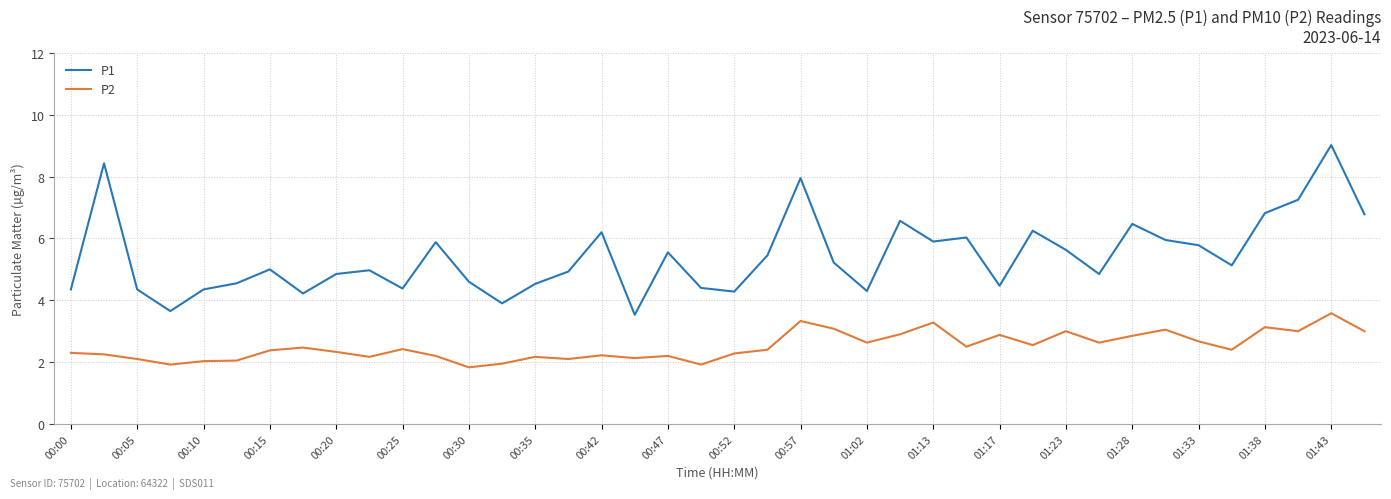

Does the chart have visible grid lines?

Yes